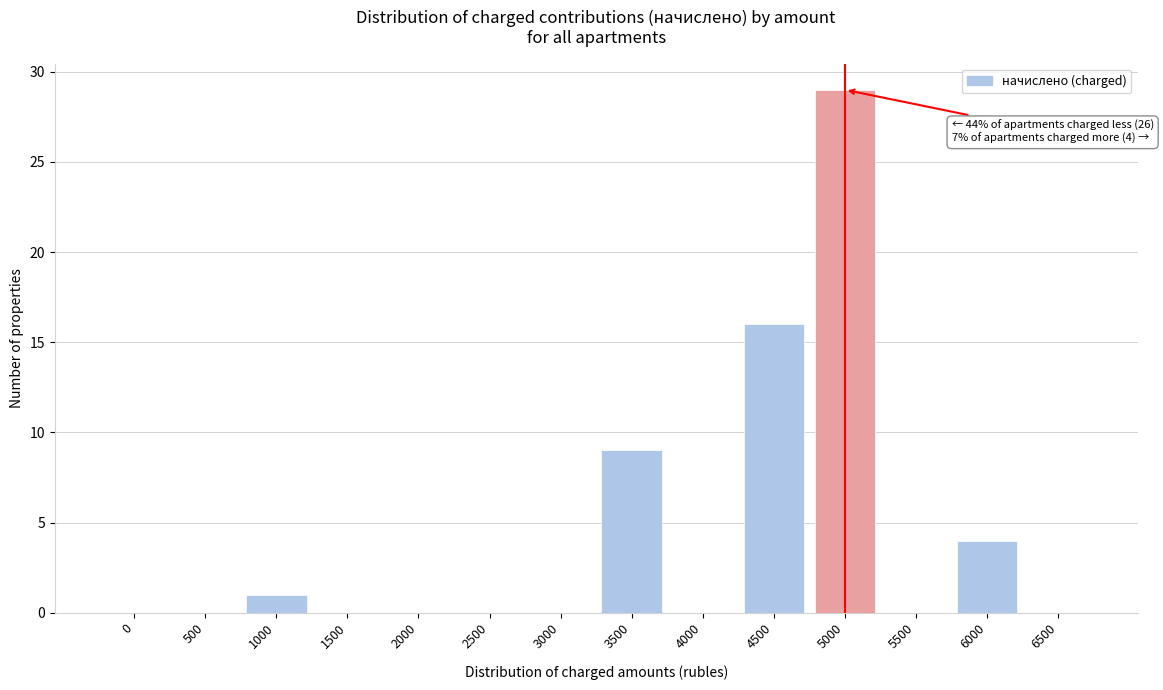

Reading left to right, extract all data points from this chart.

0=0	500=0	1000=1	1500=0	2000=0	2500=0	3000=0	3500=9	4000=0	4500=16	5000=29	5500=0	6000=4	6500=0